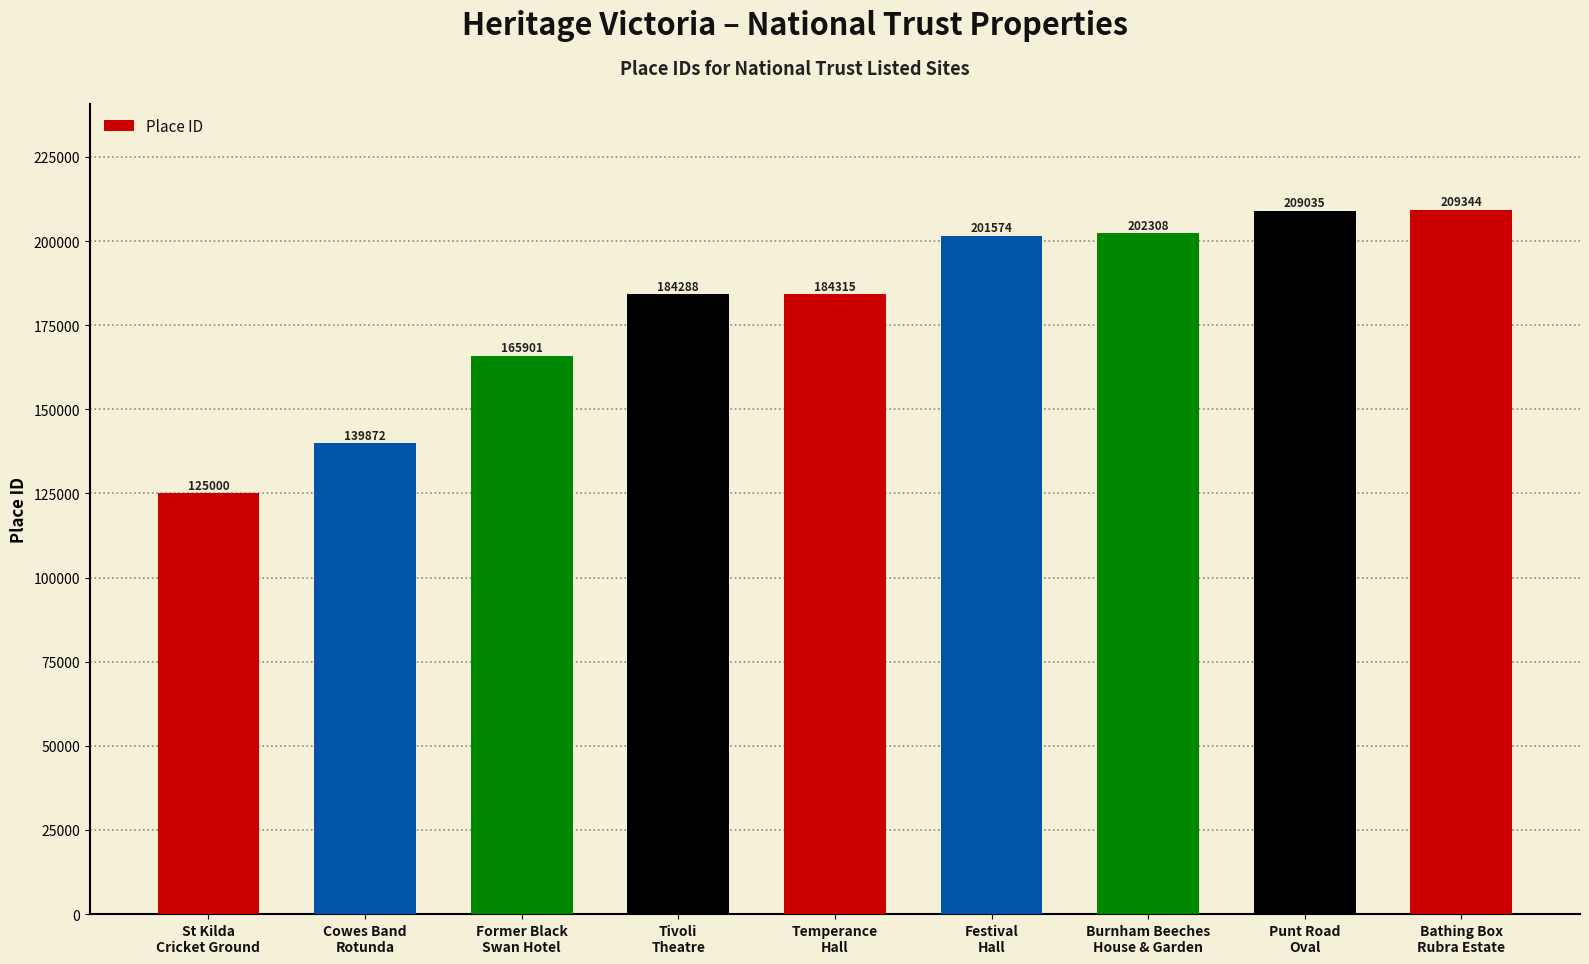

At which label is the value closest to 167172?

Former Black
Swan Hotel